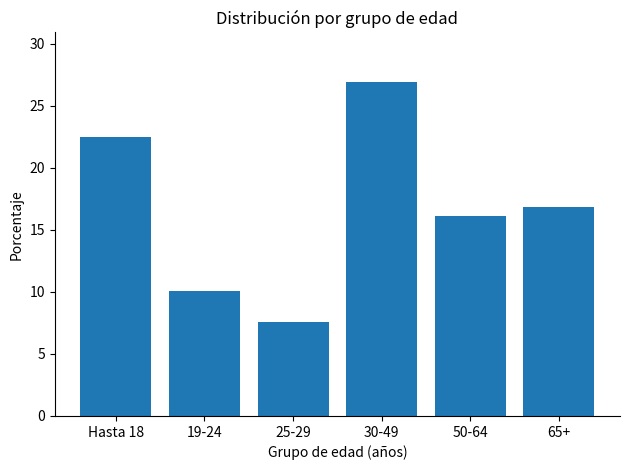

Reading left to right, what are all the values shown in this chart?

22.5	10.0	7.6	26.9	16.2	16.9